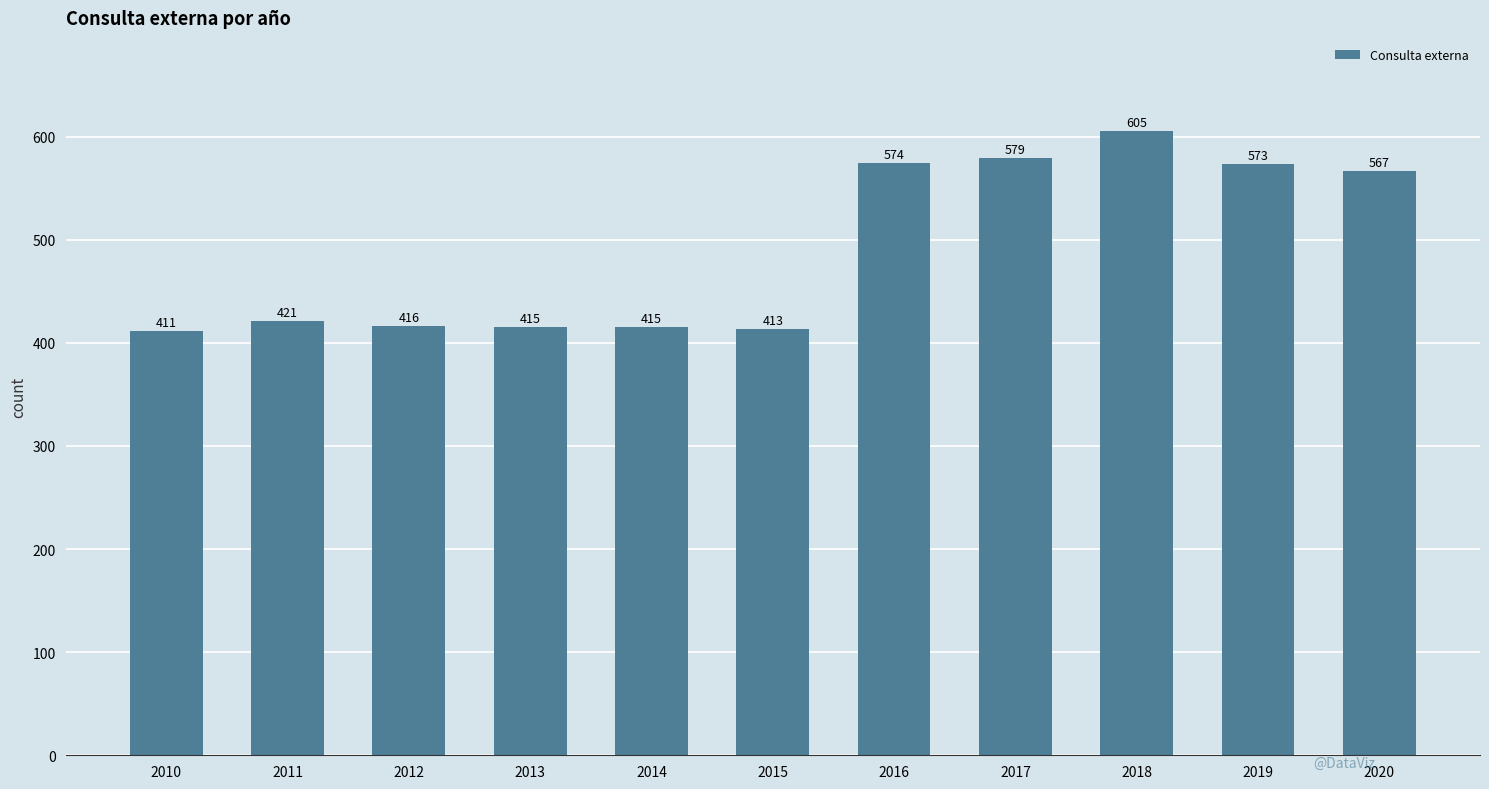

What is the difference between the values at 2014 and 2010?

4